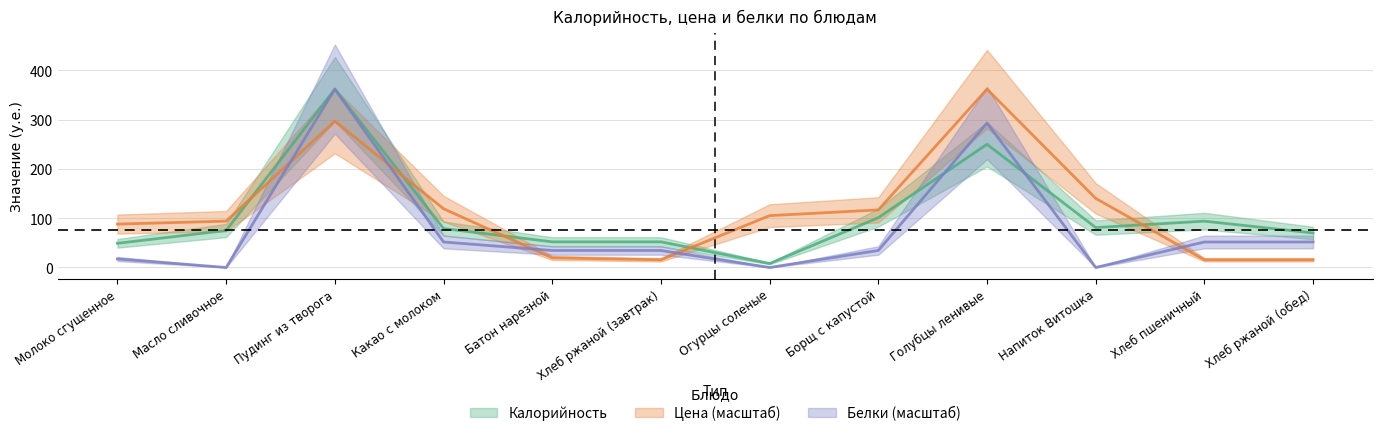

True or false: Белки and Калорийность cross at least once.

True